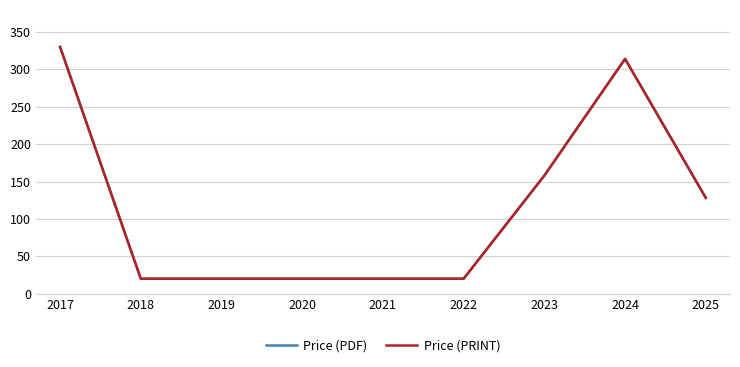

Does the chart display data point markers on the line(s)?

No